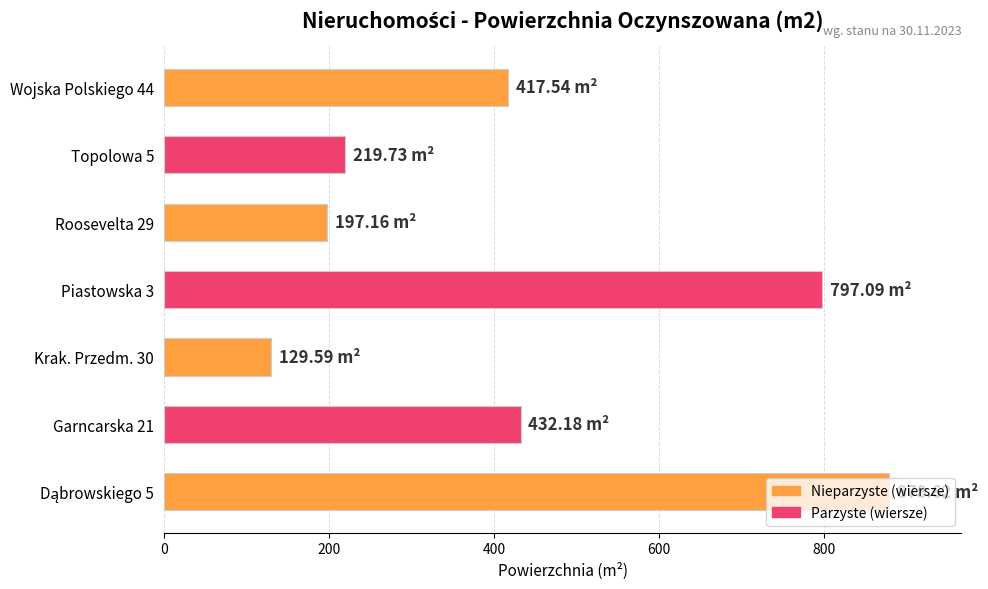

How many values are below 417?

3